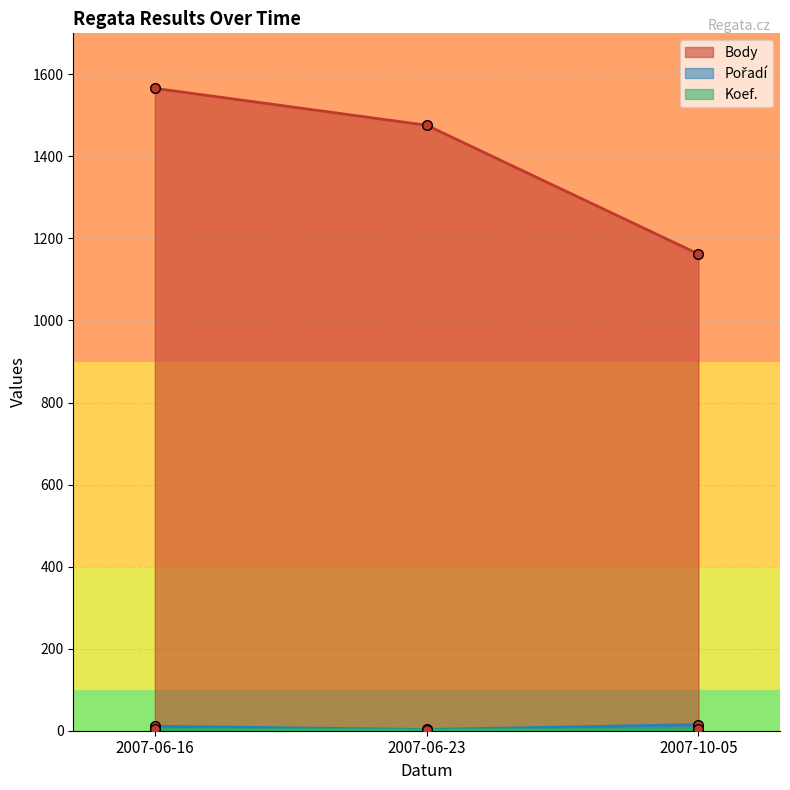

What is the average value of the Koef. series?

3